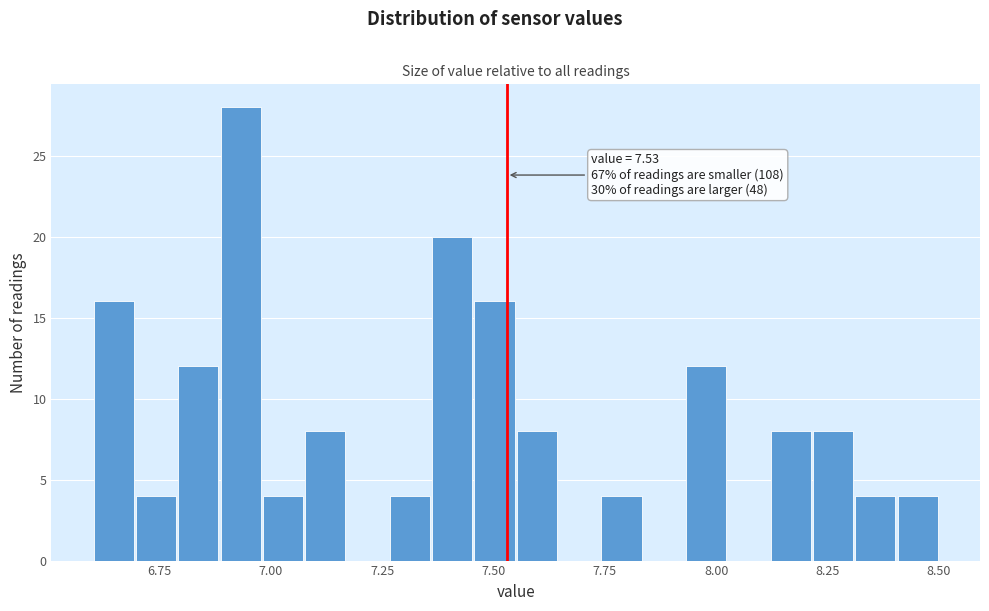

Around what value on the x-axis is the tallest bar? Give the approximate position of its centre, as read against the axis.

6.95